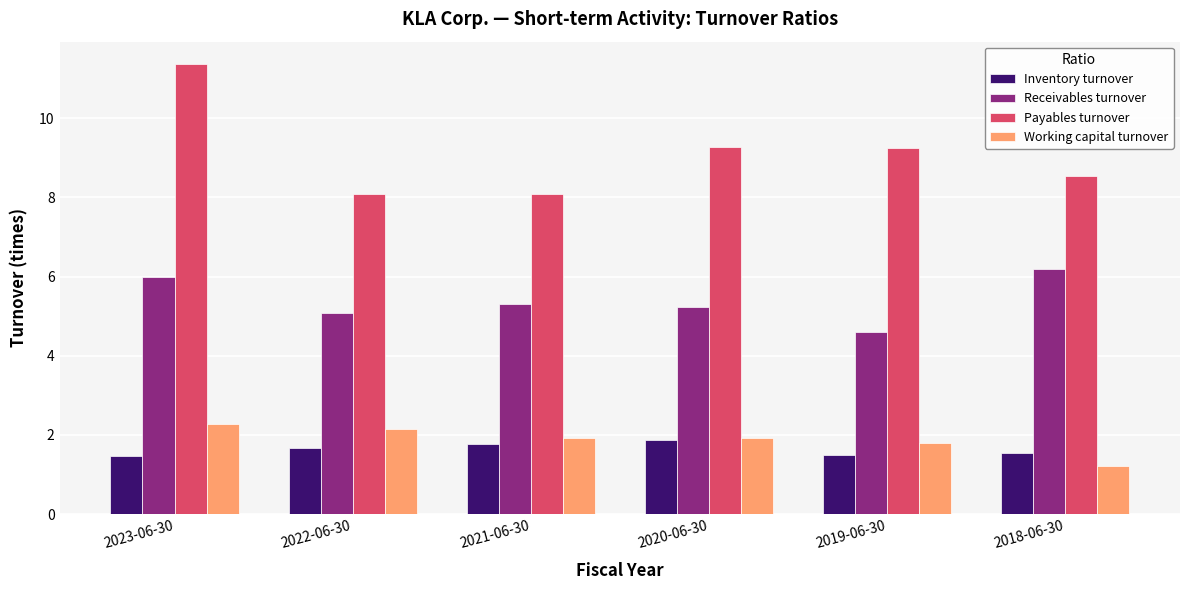

At how many categories does at least one series exceed 8?

6